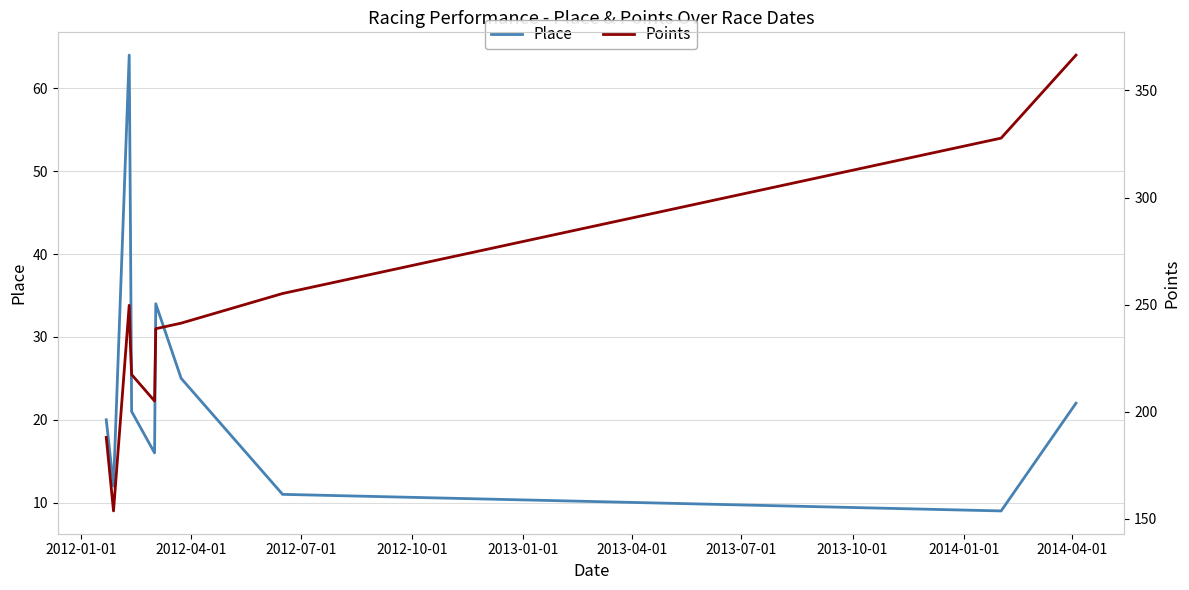

What is the maximum value for Place?

64